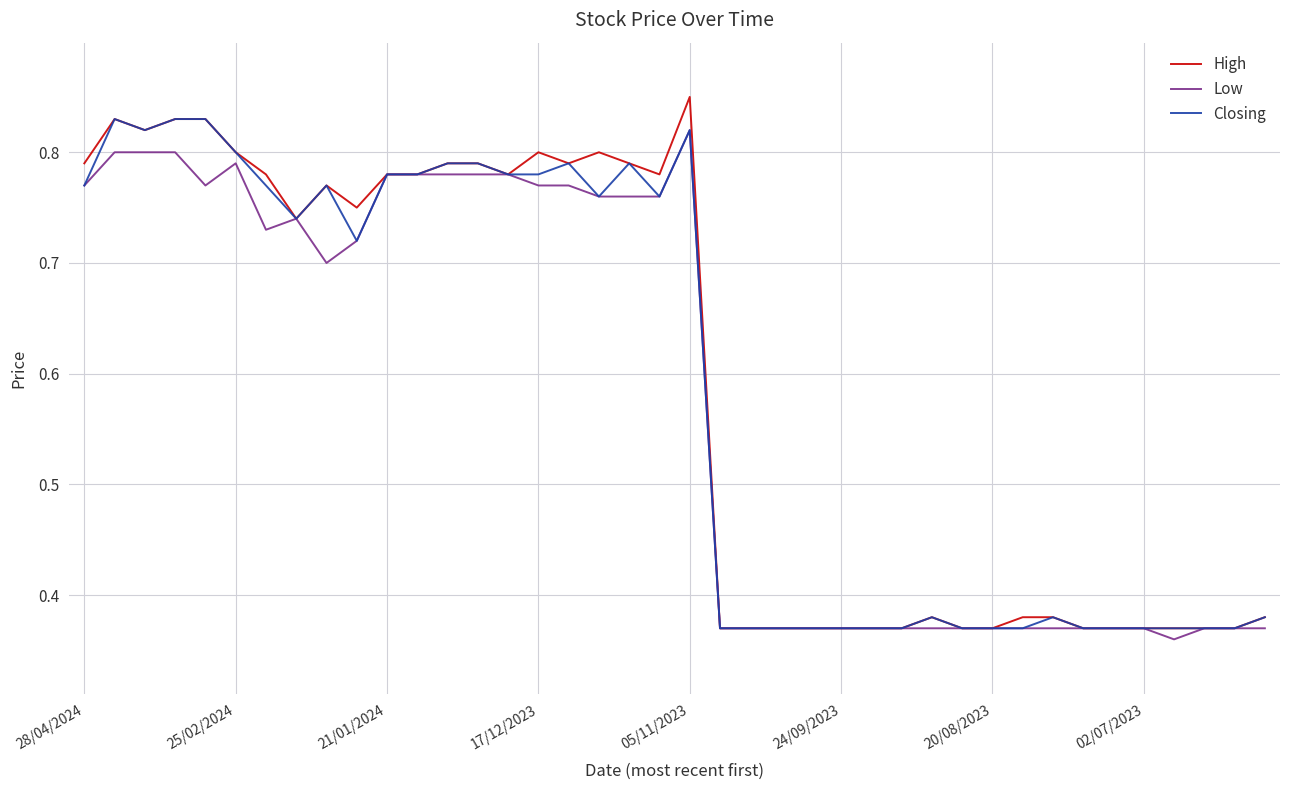

Which category has the highest value across all series?

05/11/2023